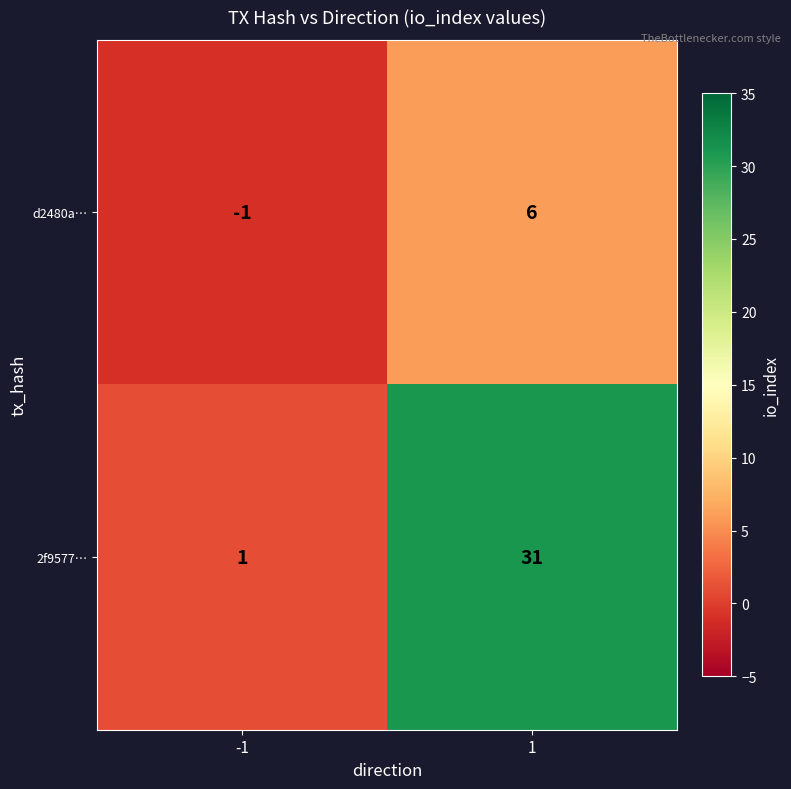

At which category is the sum across all series the highest?

1